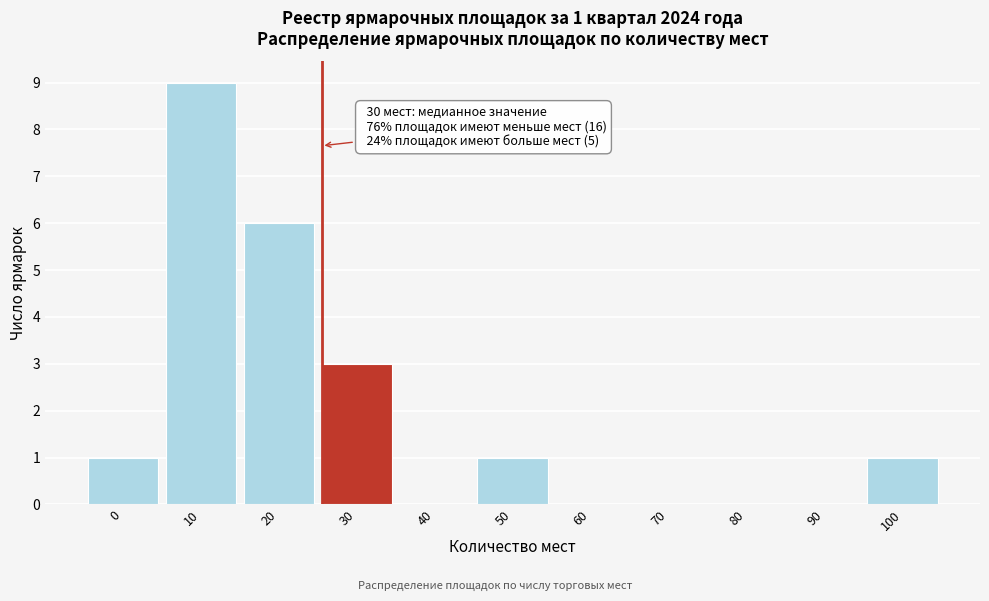

Reading left to right, extract all data points from this chart.

0=1	10=9	20=6	30=3	40=0	50=1	60=0	70=0	80=0	90=0	100=1